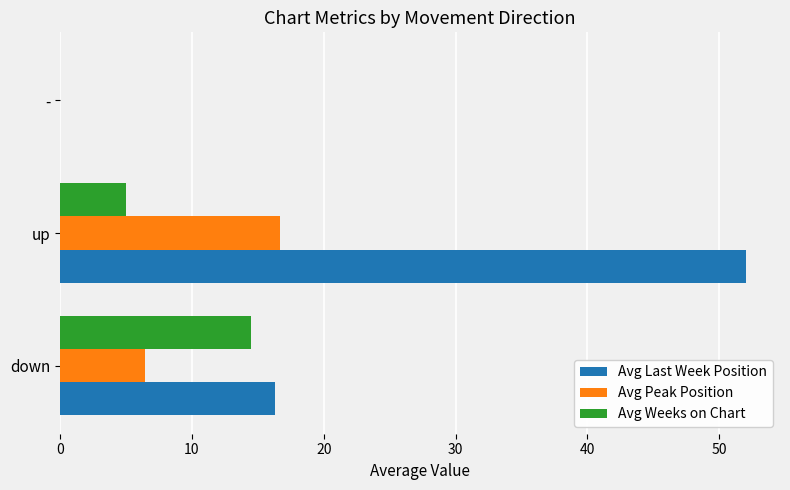

How many values in Avg Last Week Position are above zero?

2